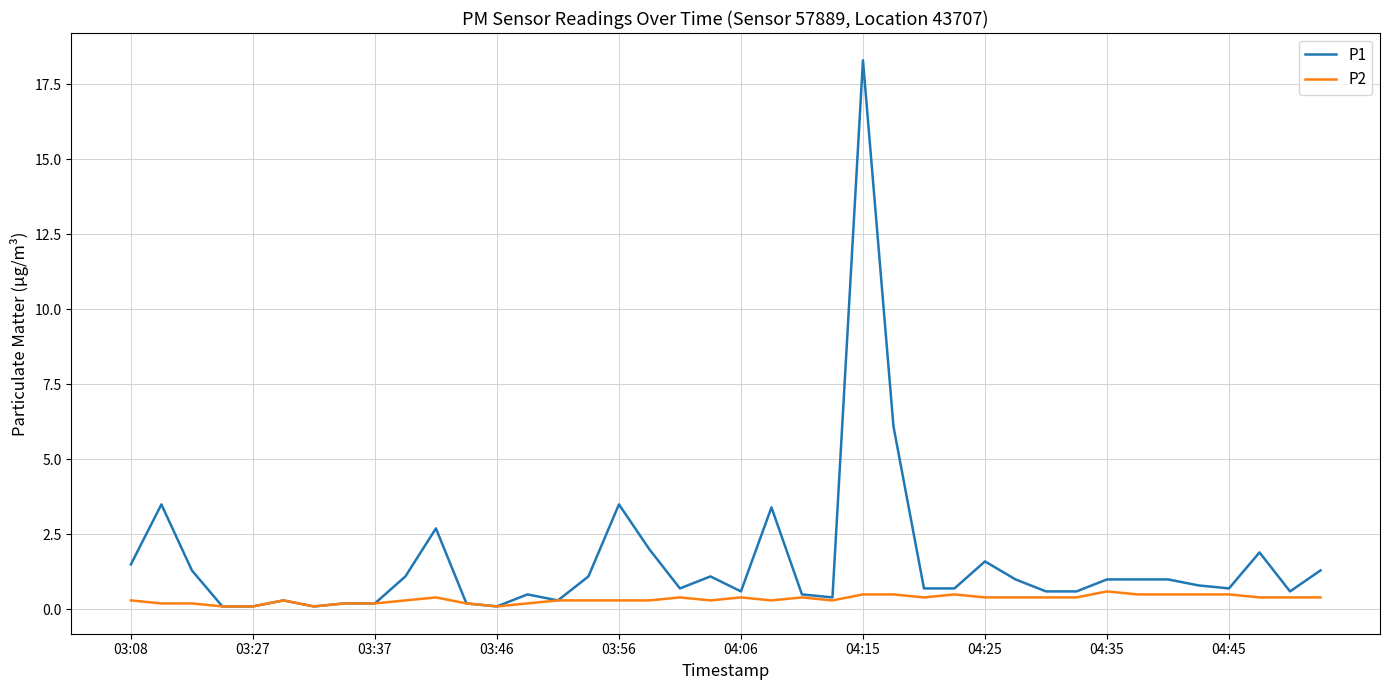

Rank the series by their maximum value, from lowest to highest.

P2, P1